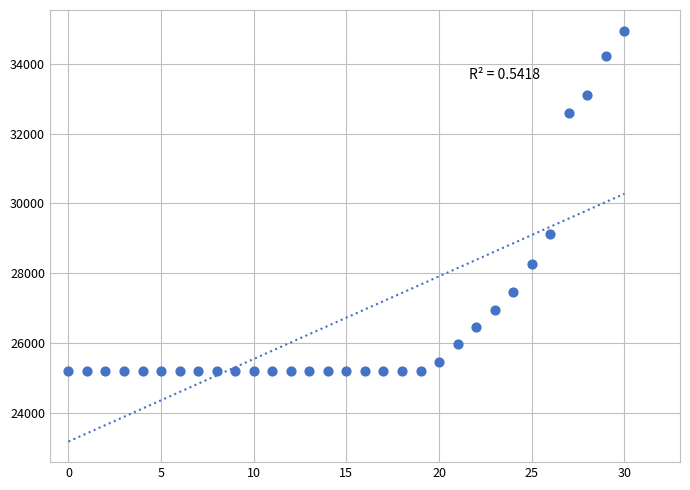

What Y value in the scatter plot is closest to 30078?

29125